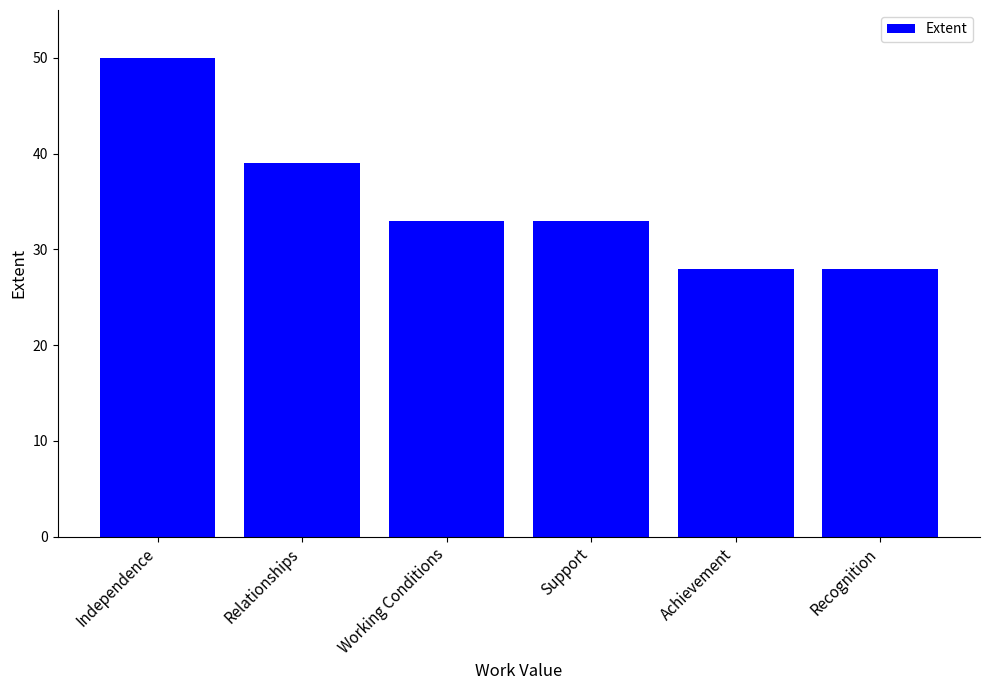

Does the chart contain stacked bars?

No